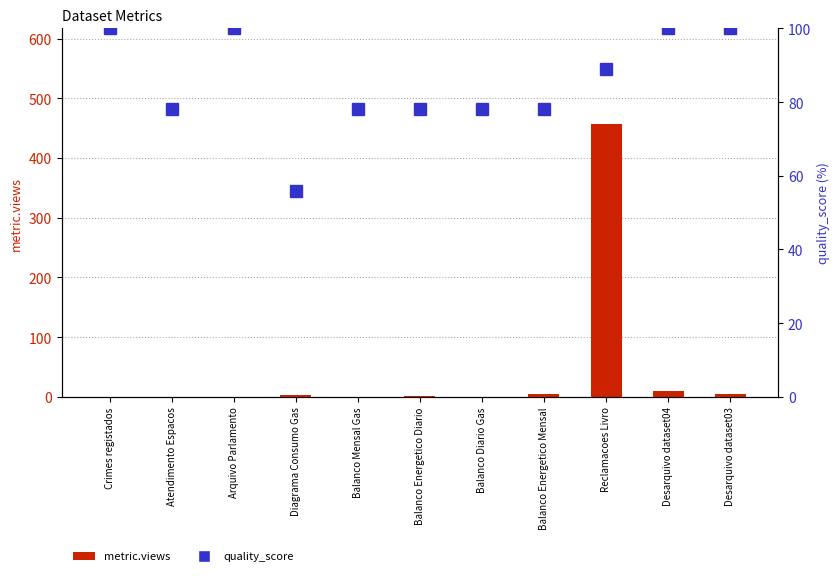

What is the value of the quality_score bar at the 5th from the left?

78.0